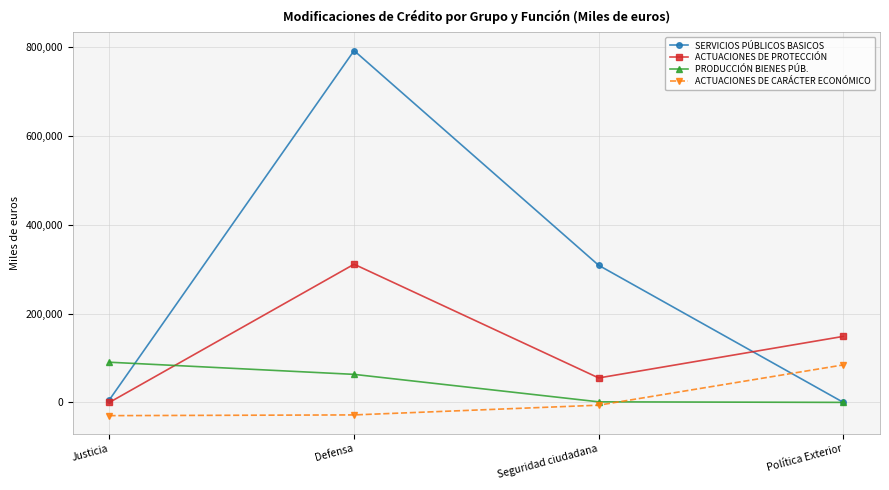

True or false: ACTUACIONES DE CARÁCTER ECONÓMICO and ACTUACIONES DE PROTECCIÓN intersect in this chart.

False